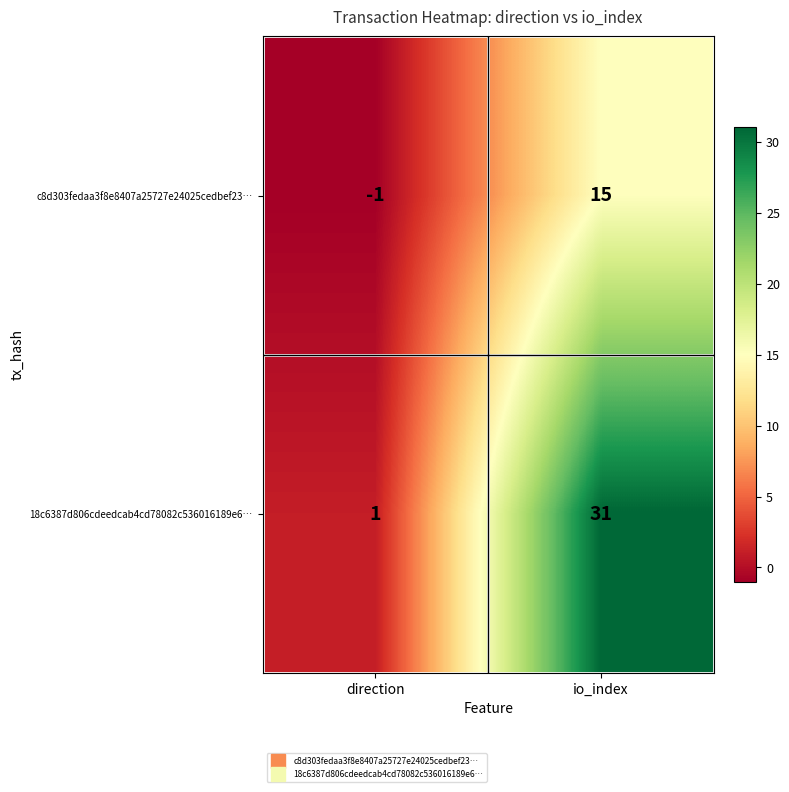

Reading left to right, list all the values displayed in this chart.

c8d303fedaa3f8e8407a25727e24025cedbef23…: direction=-1	io_index=15
18c6387d806cdeedcab4cd78082c536016189e6…: direction=1	io_index=31